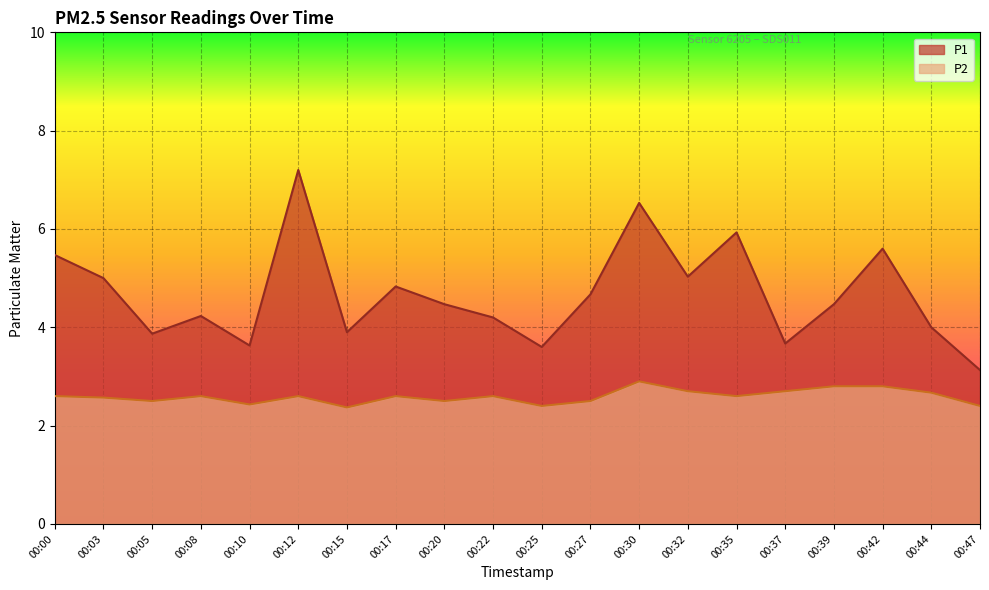

At which label is P1 closest to 5?

00:03